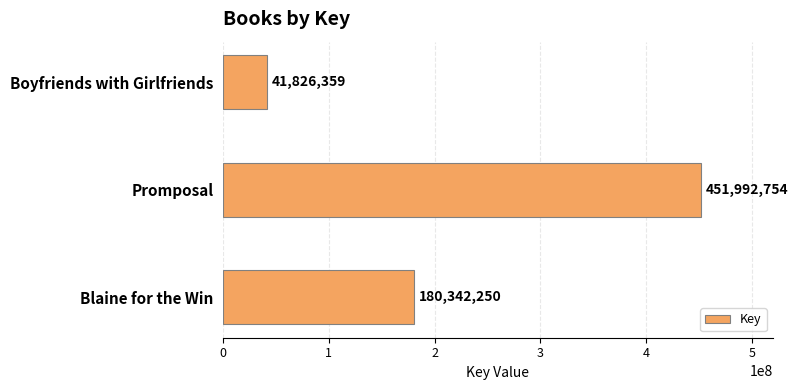

Rank the categories by value from lowest to highest.

Boyfriends with Girlfriends, Blaine for the Win, Promposal